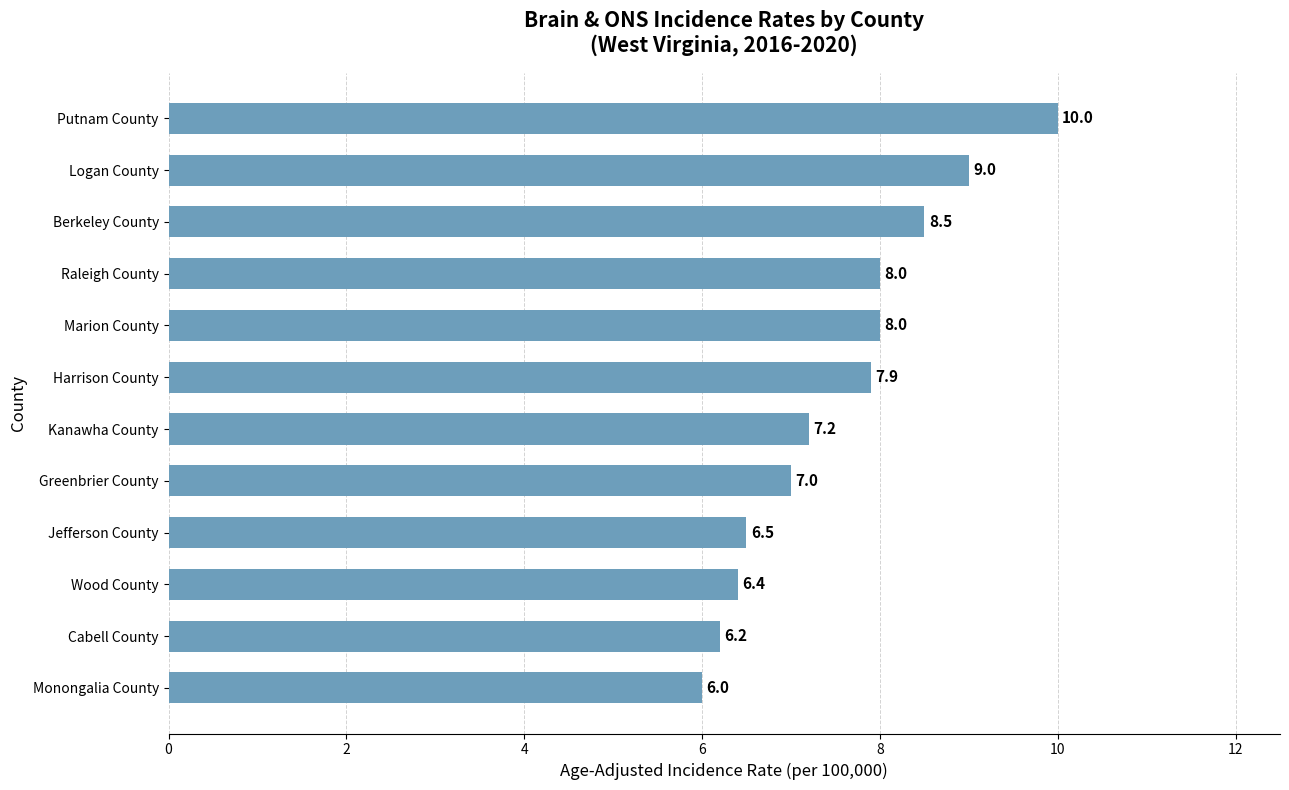

What is the difference between the values at Raleigh County and Berkeley County?

0.5